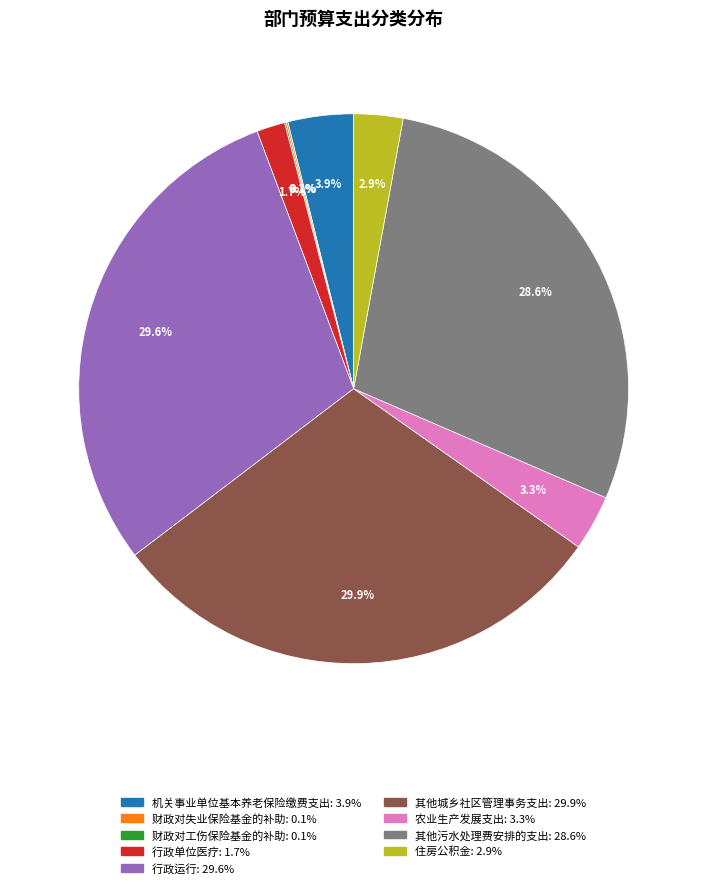

Which has a higher value, 行政运行 or 行政单位医疗?

行政运行